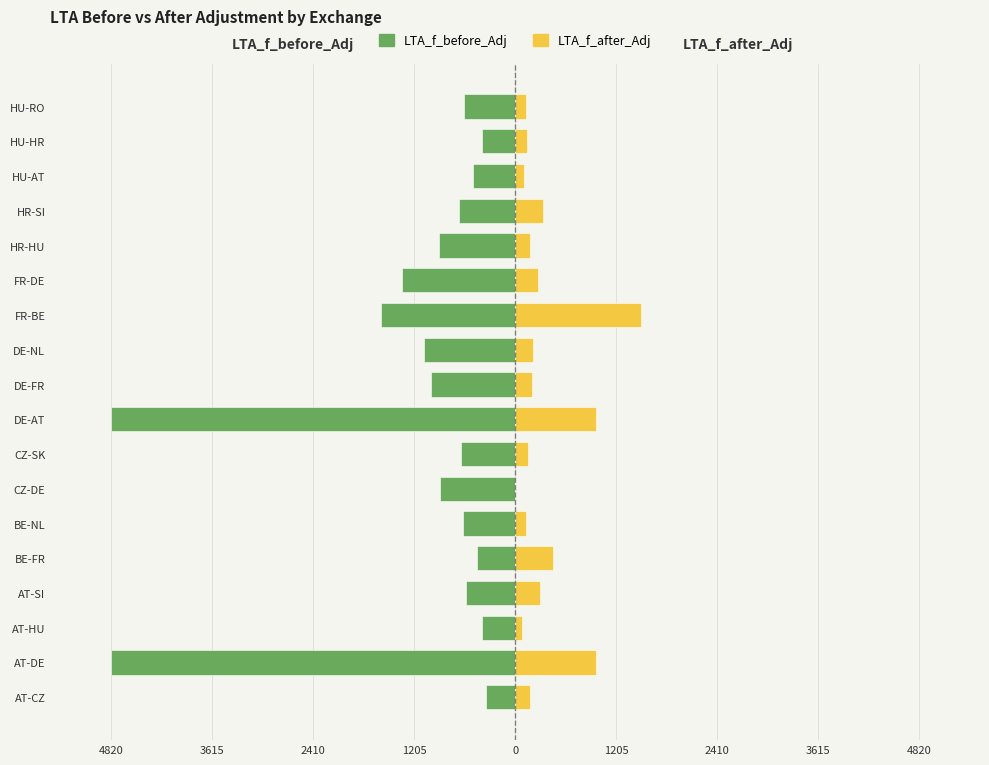

List the series in order of their overall mean, highest first.

LTA_f_after_Adj, LTA_f_before_Adj